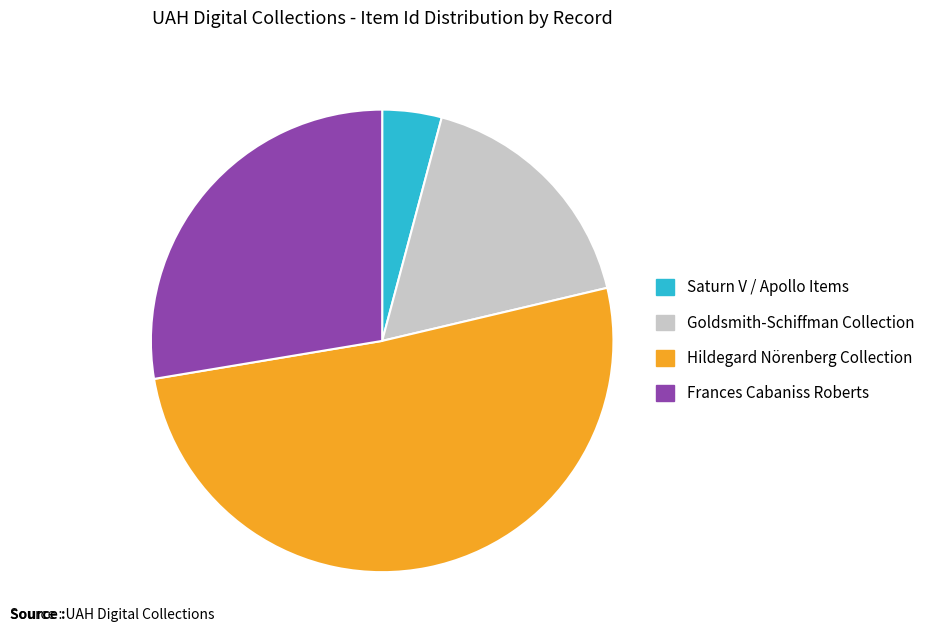

Rank the categories by value from lowest to highest.

Saturn V / Apollo Items, Goldsmith-Schiffman Collection, Frances Cabaniss Roberts, Hildegard Nörenberg Collection